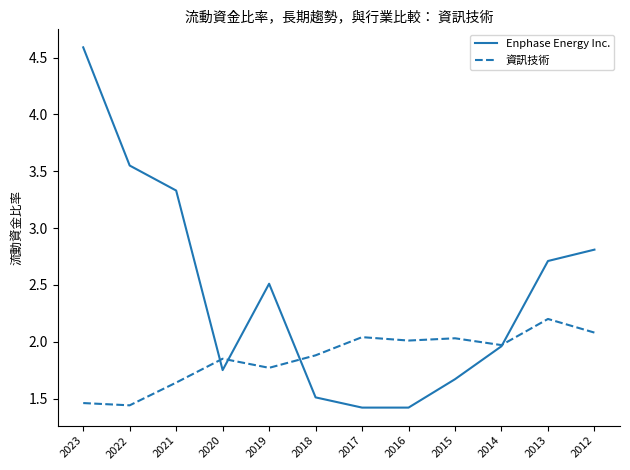

Which series has the largest total across all categories?

Enphase Energy Inc.